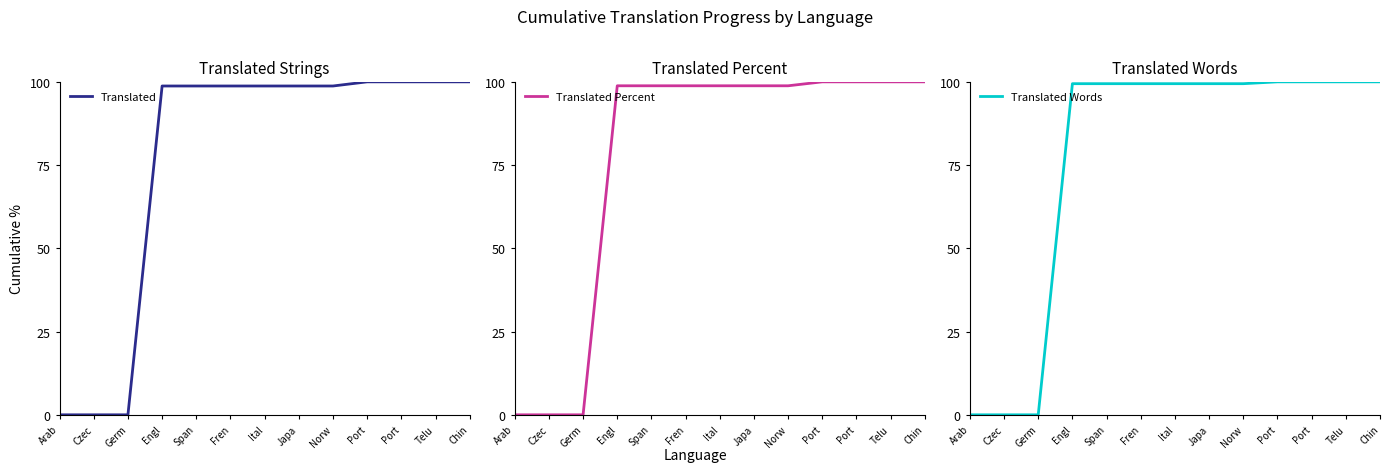

How many lines are shown in the chart?

3